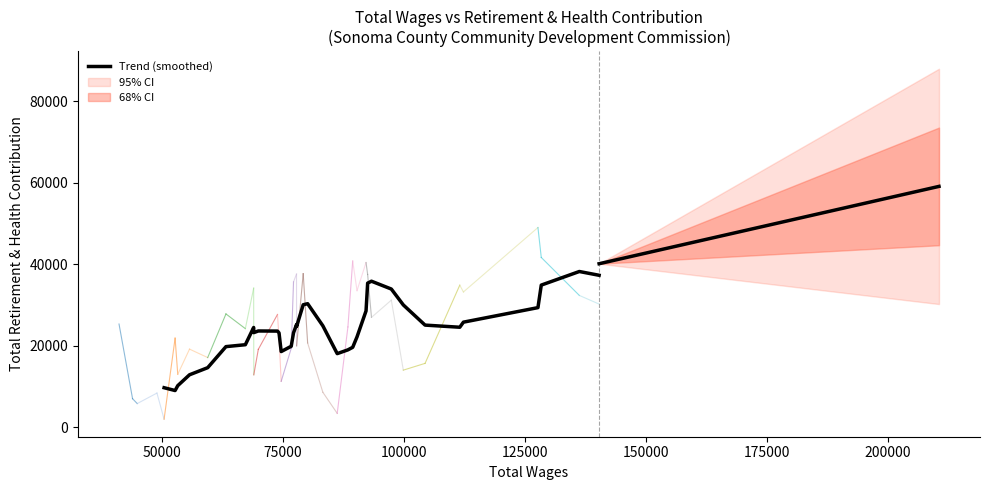

Reading left to right, transcribe all the data shown in this chart.

9740.4	9048.0	10243.8	12913.2	14654.0	19815.6	20283.0	24508.2	23249.0	23652.2	23625.2	23174.8	18604.0	19900.6	23211.8	25192.2	24798.0	30080.0	30343.0	24926.6	18097.6	19024.4	19643.2	22211.6	28574.6	35385.4	35854.4	33936.2	30037.2	25092.2	24568.2	25815.0	29376.8	34902.4	38234.4	37307.0